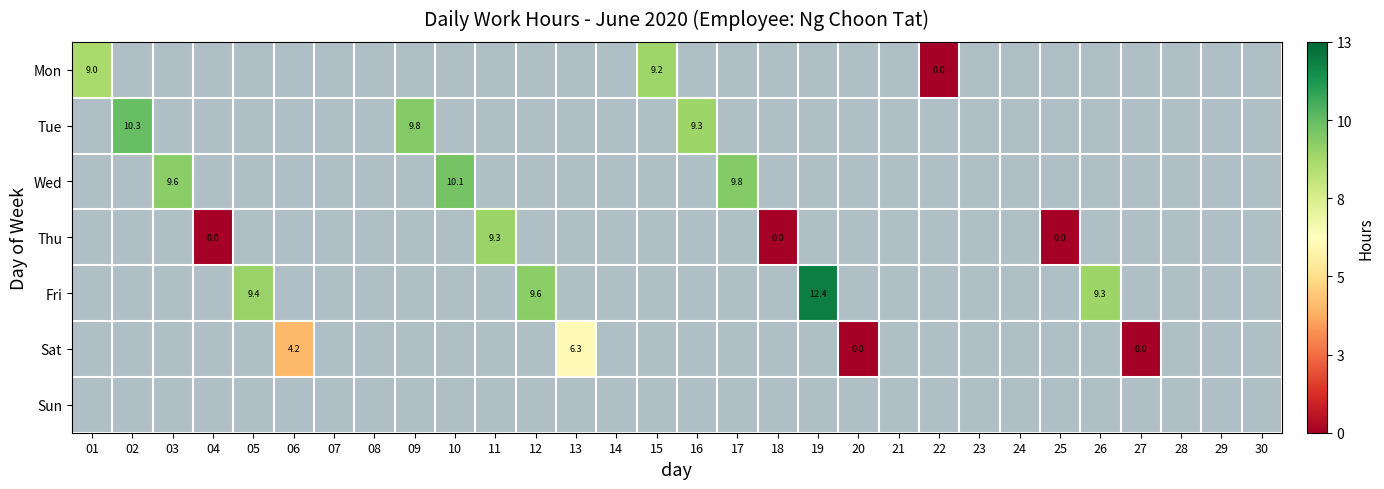

How many positive values does the Tue series have?

3